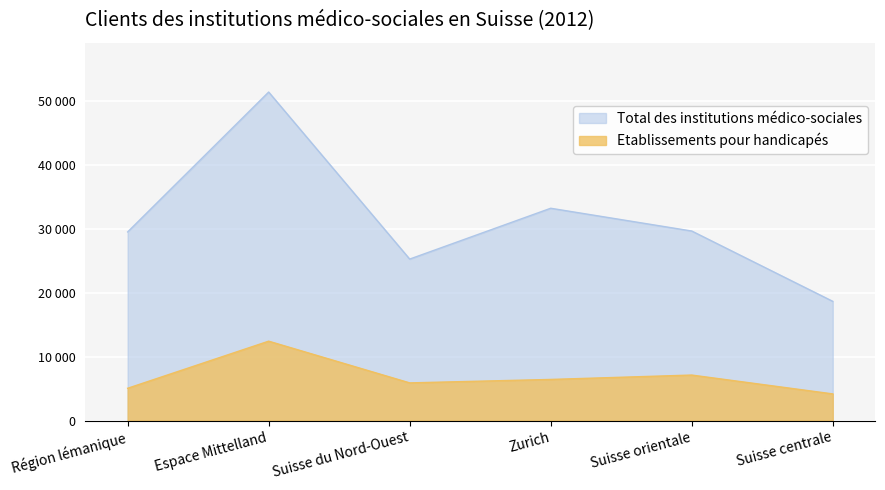

How many data points does each series have?

6